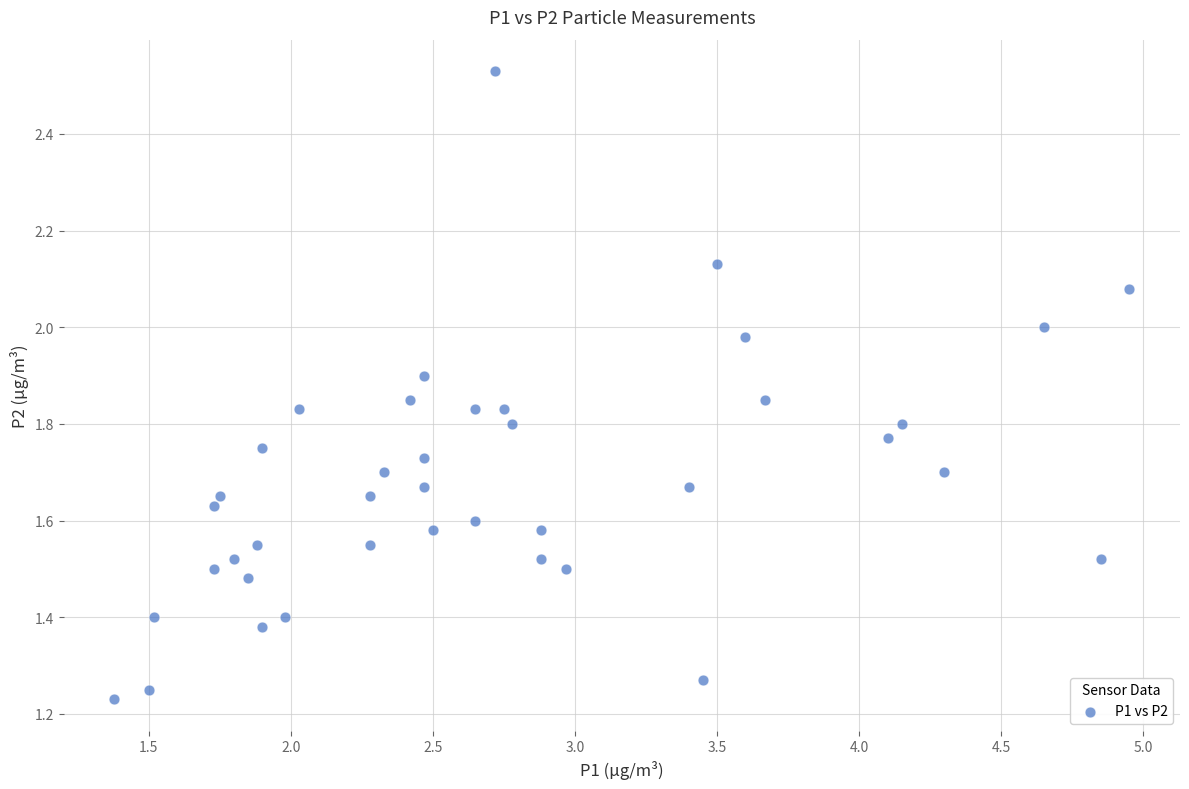

How many points are shown in the scatter plot?

40